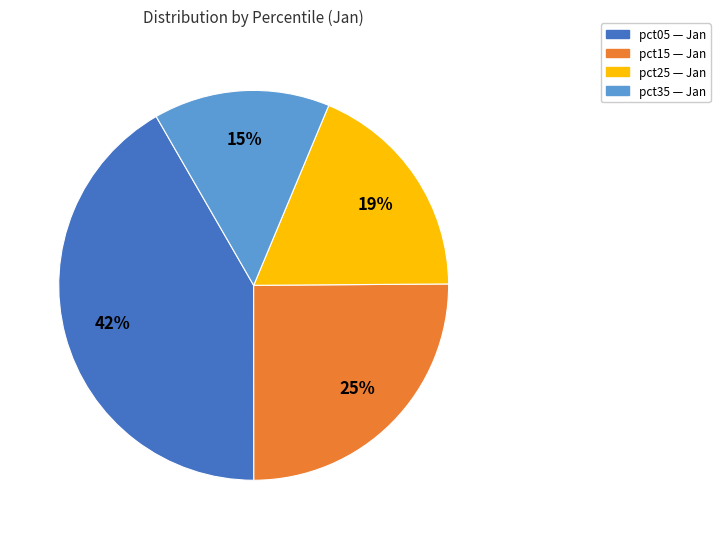

To the nearest percent, what is the difference between the largest and smallest slice percentages?

27%